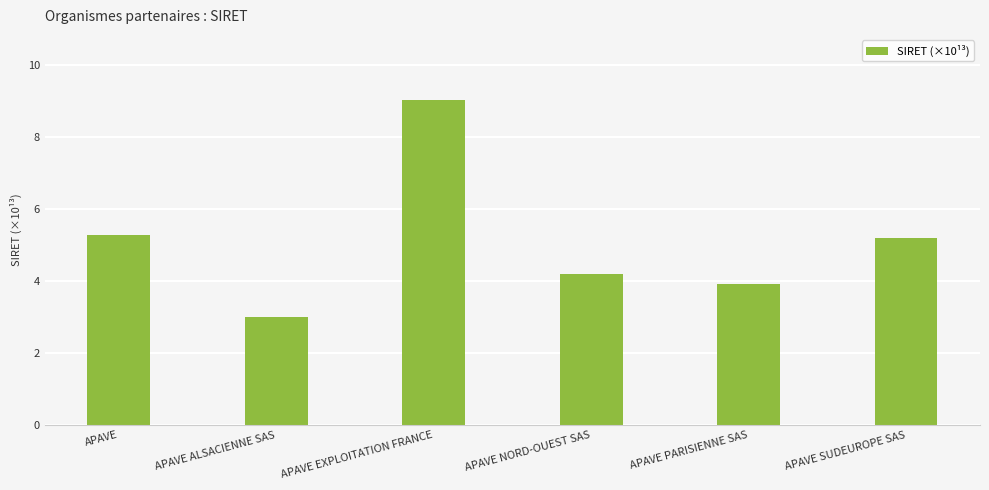

Are the bars horizontal?

No